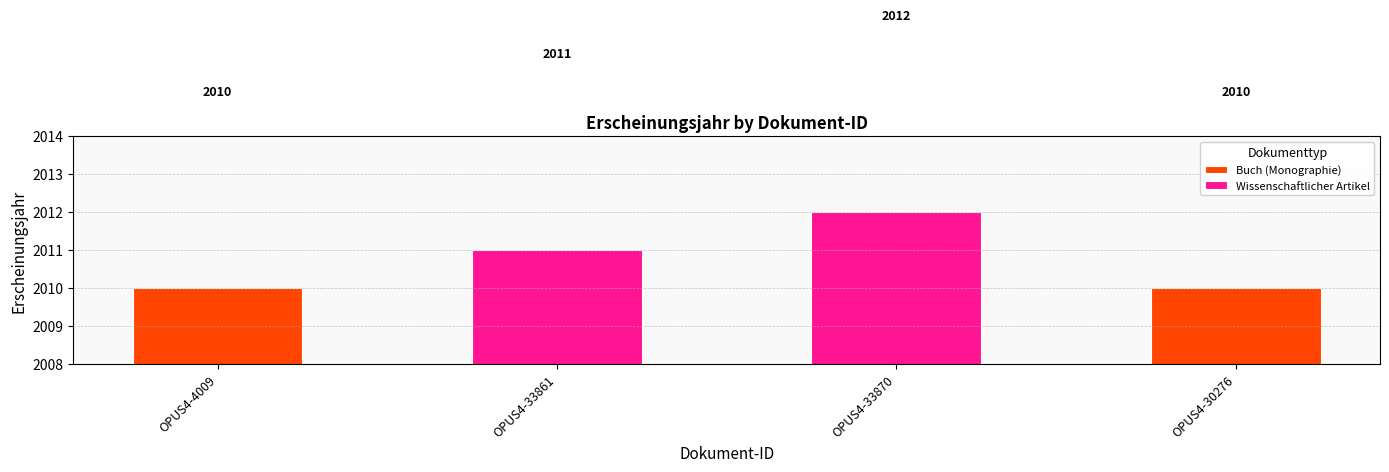

Are the bars grouped side by side (vs. stacked)?

No